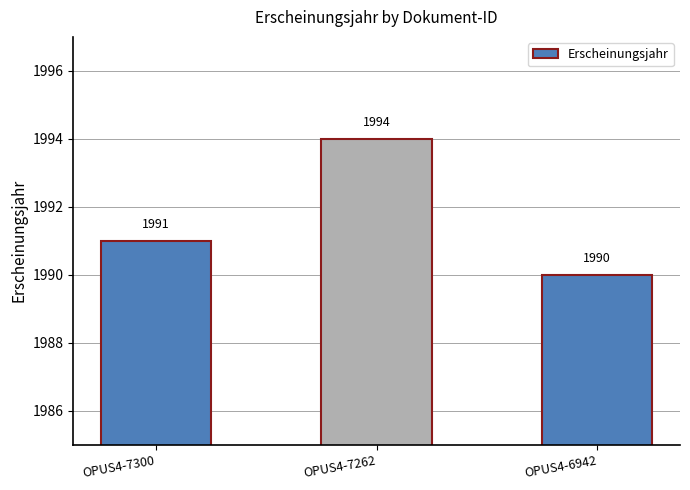

Is it true that the value at OPUS4-6942 is 764?

False